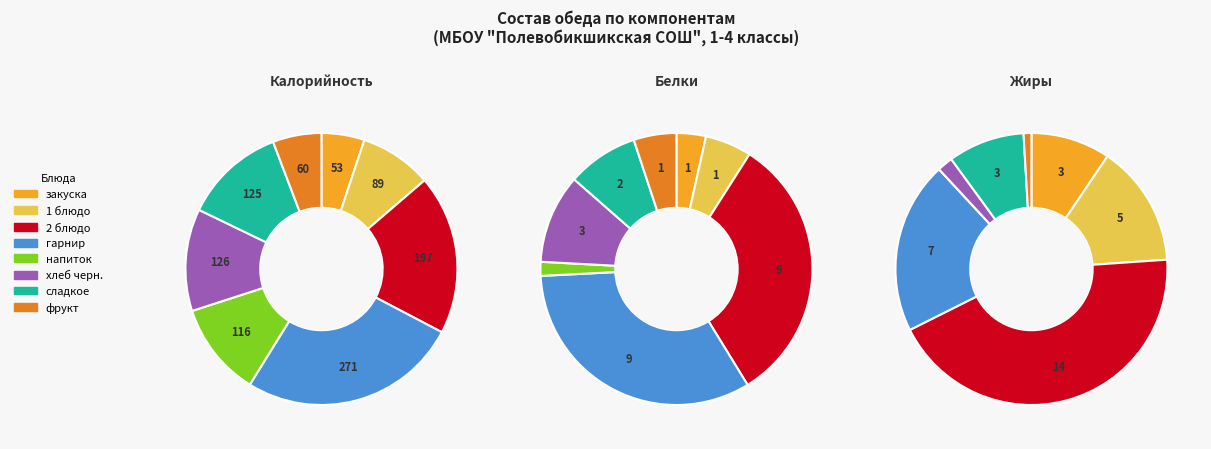

Is хлеб черн. the majority of the pie?

No